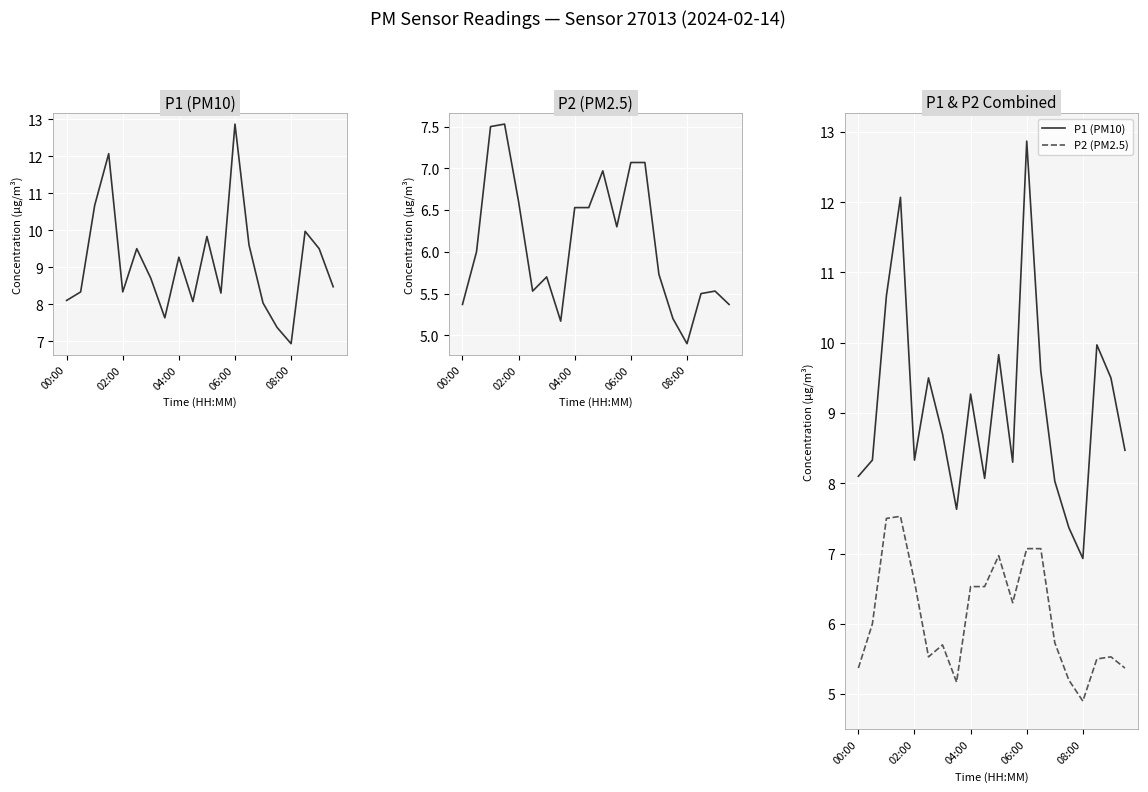

Where does the P1 (PM10) series first go above 8?

00:00